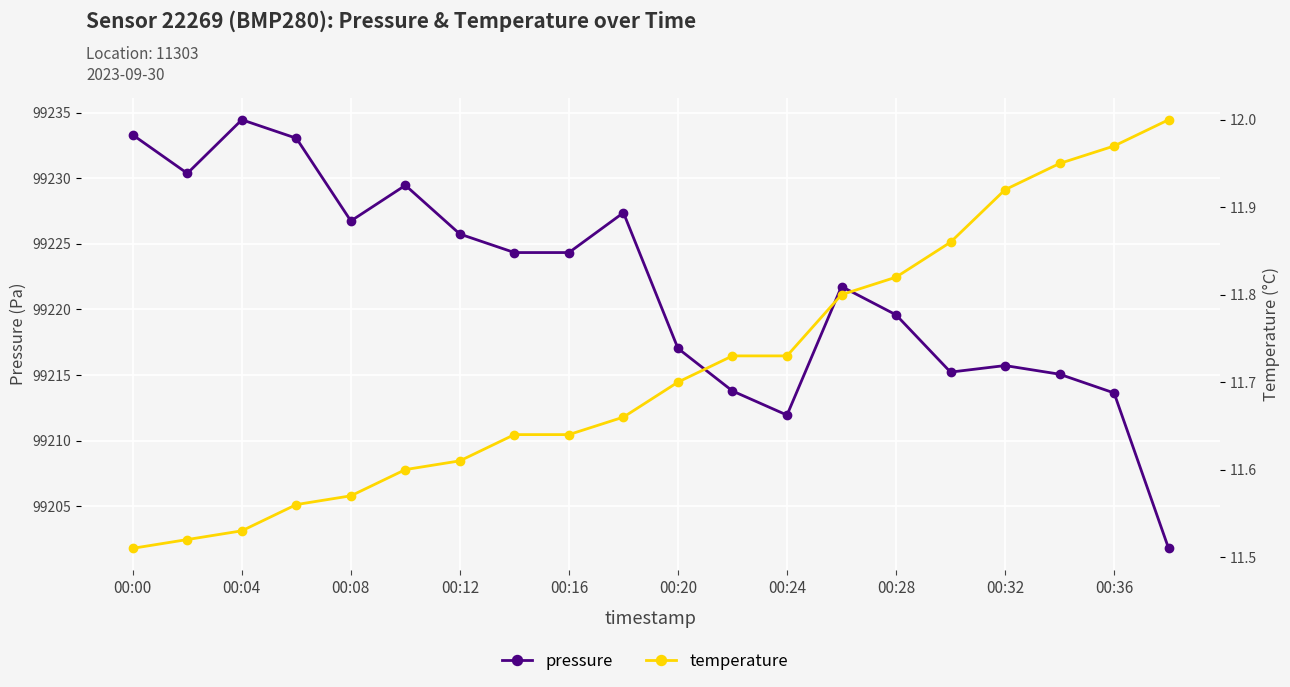

The pressure series shows 37865.5 at 00:28. True or false?

False